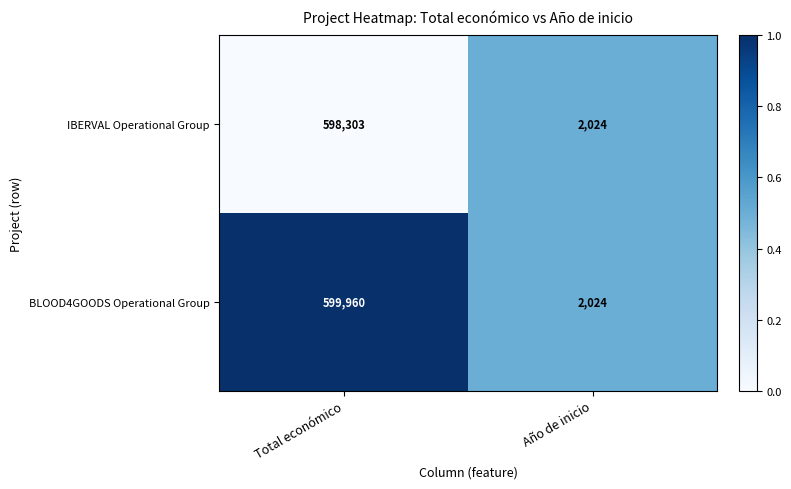

How many categories are shown in the chart?

2